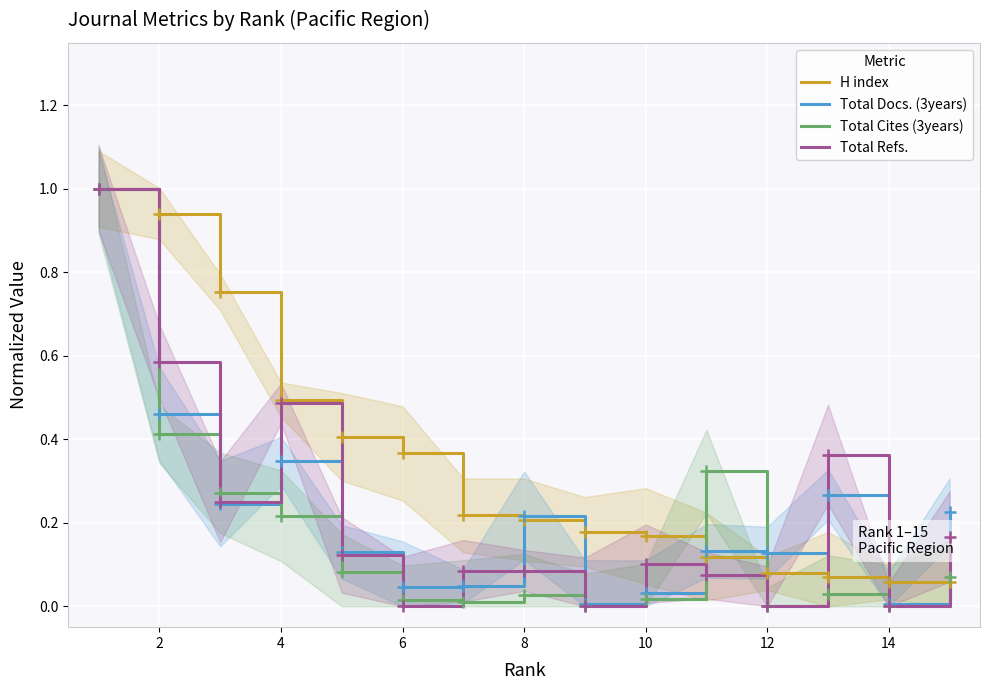

True or false: H index has a value of 0.5 at 0.

False